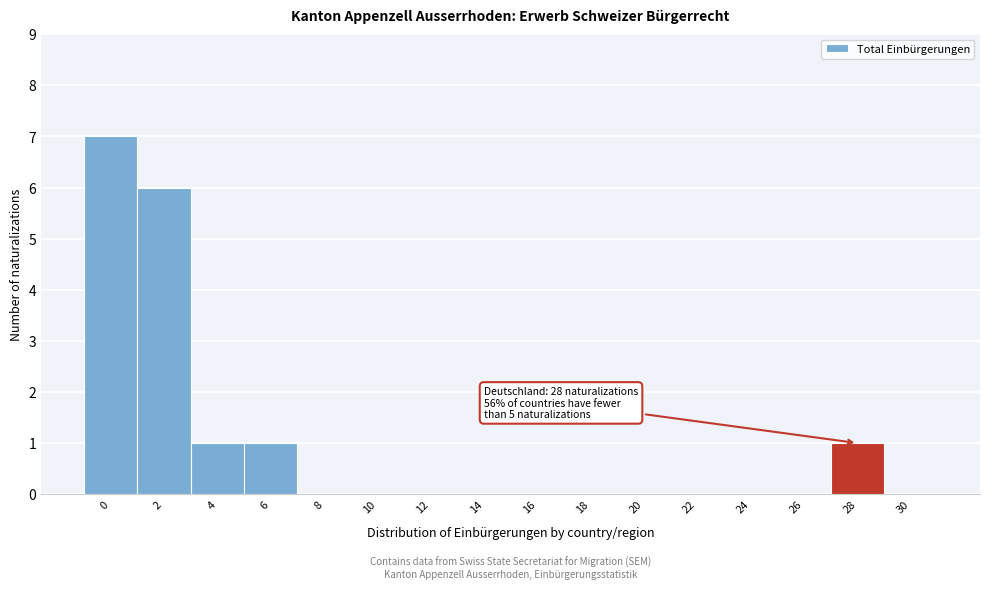

Reading left to right, what are all the values shown in this chart?

0=7	2=6	4=1	6=1	8=0	10=0	12=0	14=0	16=0	18=0	20=0	22=0	24=0	26=0	28=1	30=0